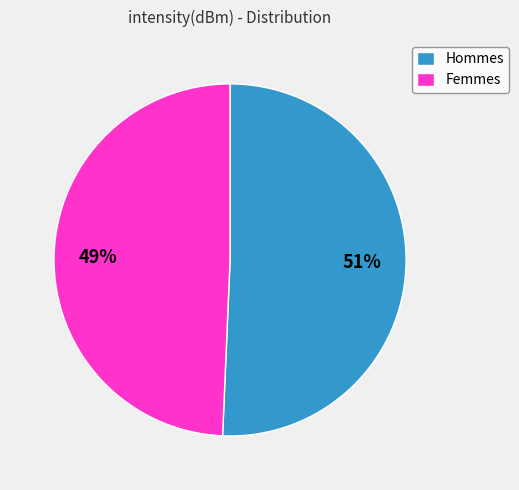

To the nearest percent, what is the average slice percentage?

50%